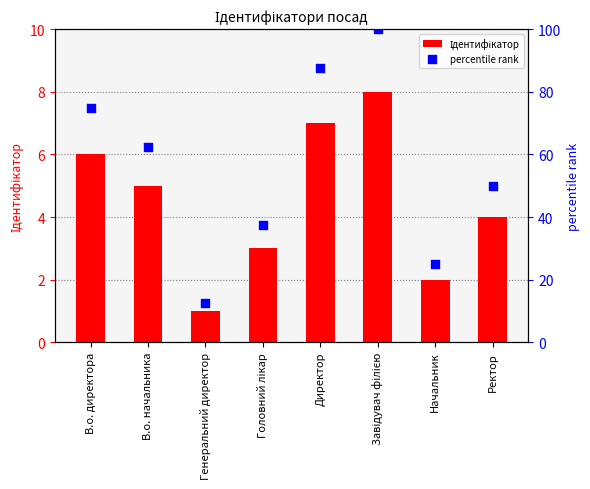

What are all the series names shown in the legend?

Ідентифікатор, percentile rank